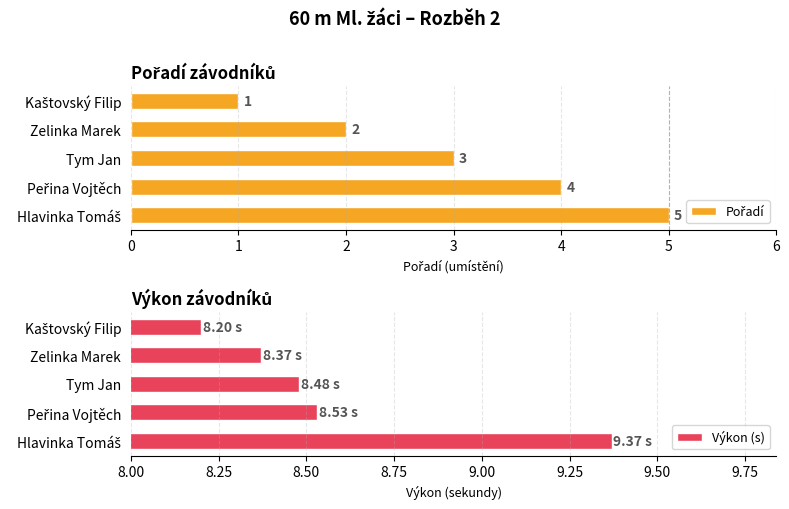

Rank the categories by Výkon (s) value from highest to lowest.

Hlavinka Tomáš, Peřina Vojtěch, Tym Jan, Zelinka Marek, Kaštovský Filip